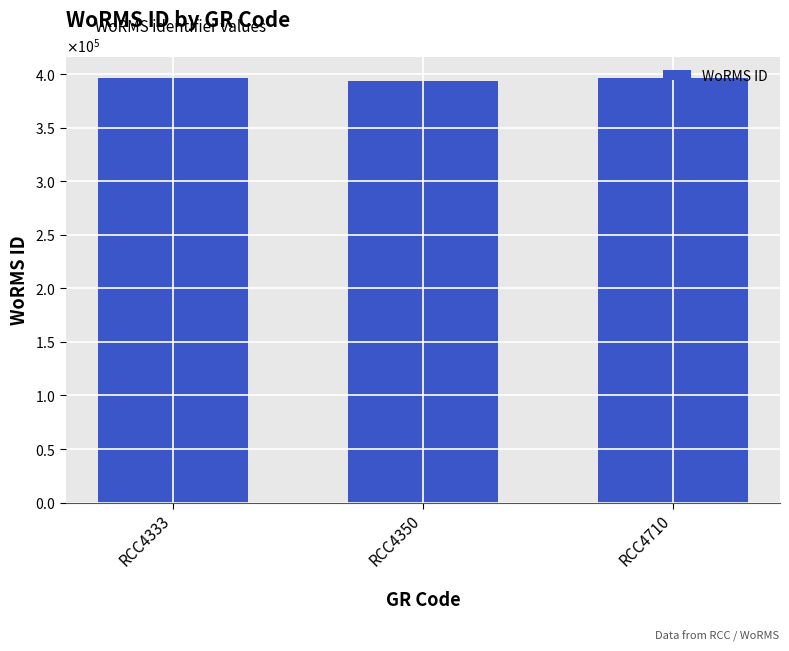

Are the bars horizontal?

No